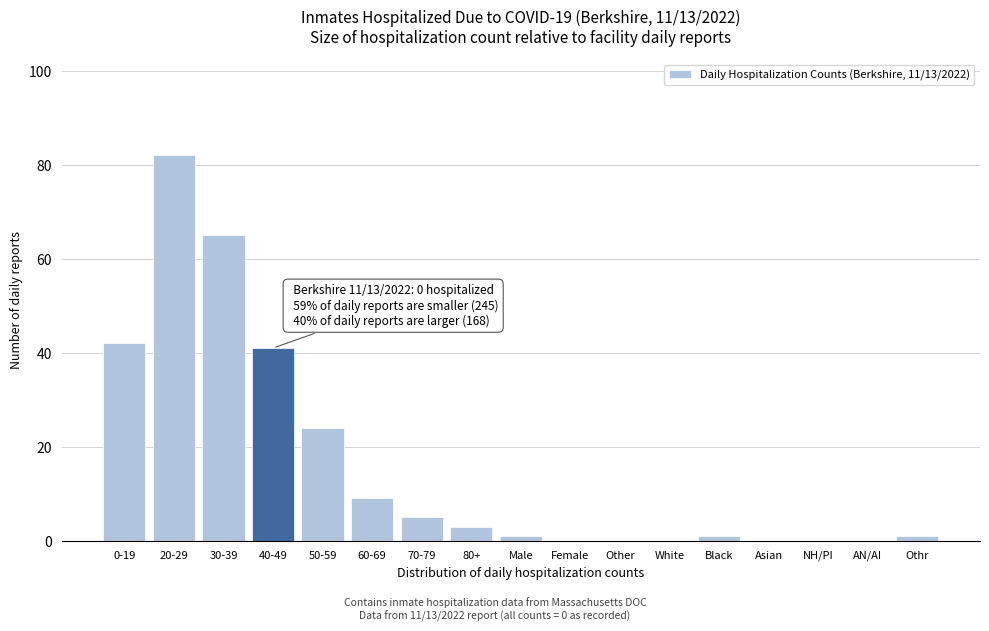

Reading left to right, transcribe all the data shown in this chart.

0-19=42	20-29=82	30-39=65	40-49=41	50-59=24	60-69=9	70-79=5	80+=3	Male=1	Female=0	Other=0	White=0	Black=1	Asian=0	NH/PI=0	AN/AI=0	Othr=1